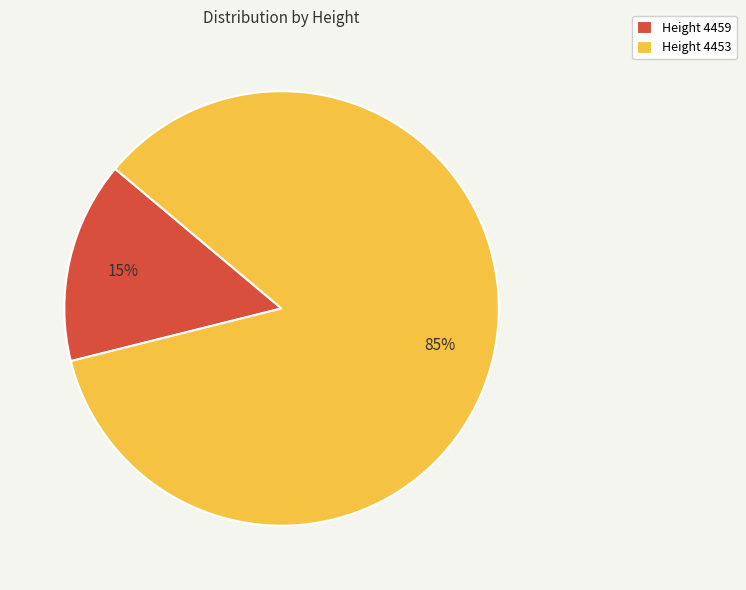

Which slice is the largest?

Height 4453